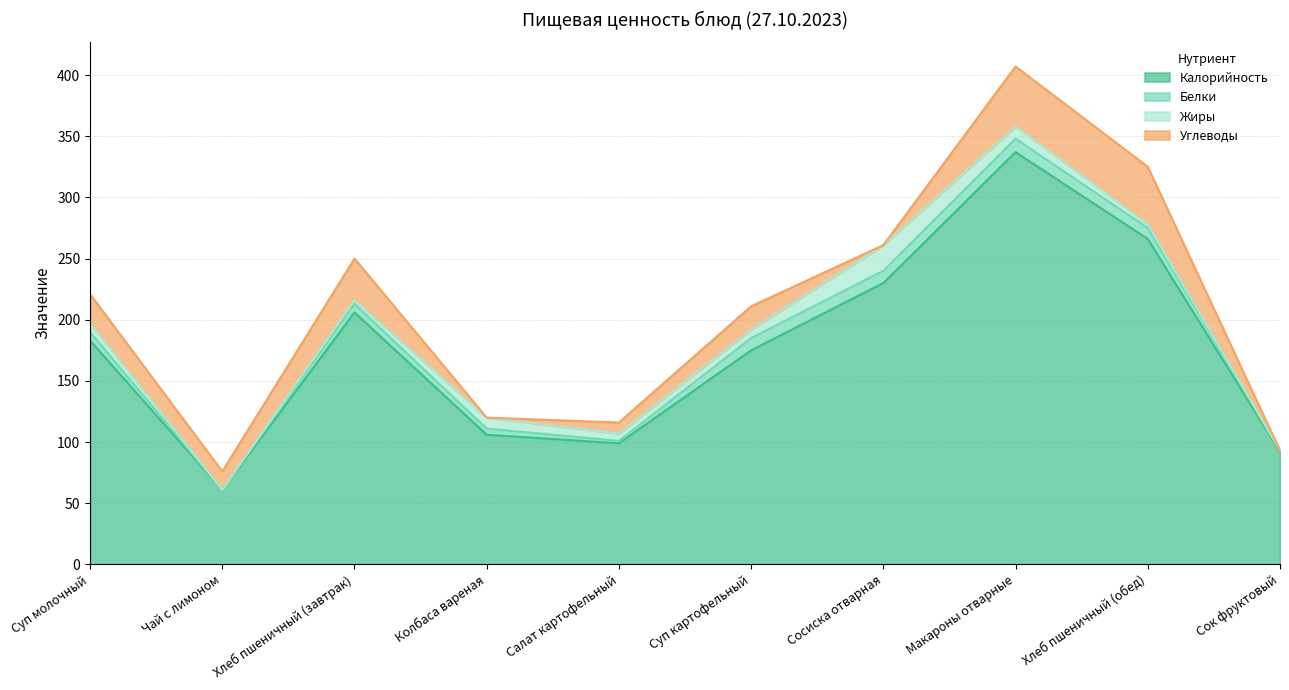

True or false: Калорийность and Жиры cross at least once.

False